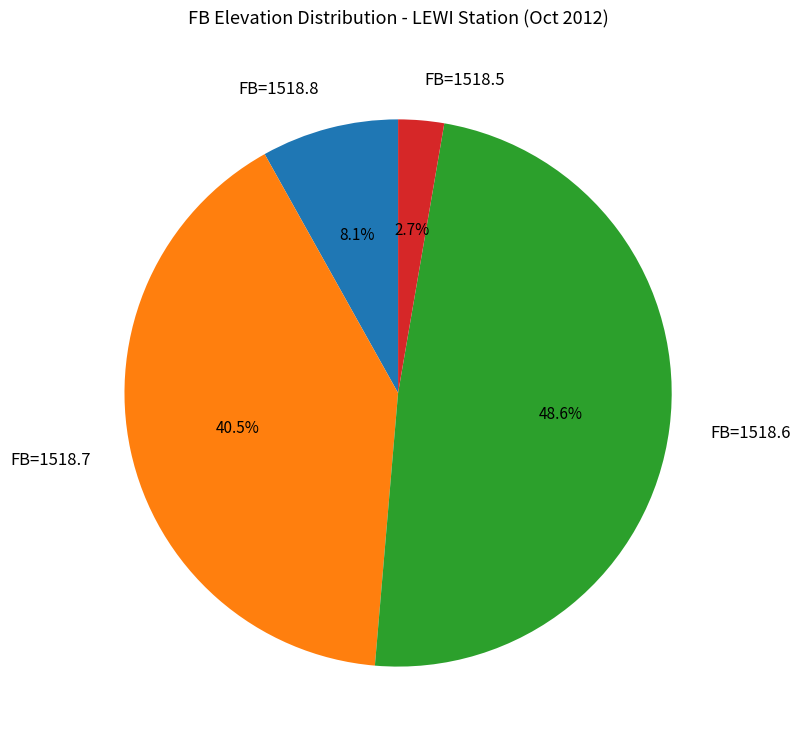

What is the largest slice in the pie chart?

FB=1518.6